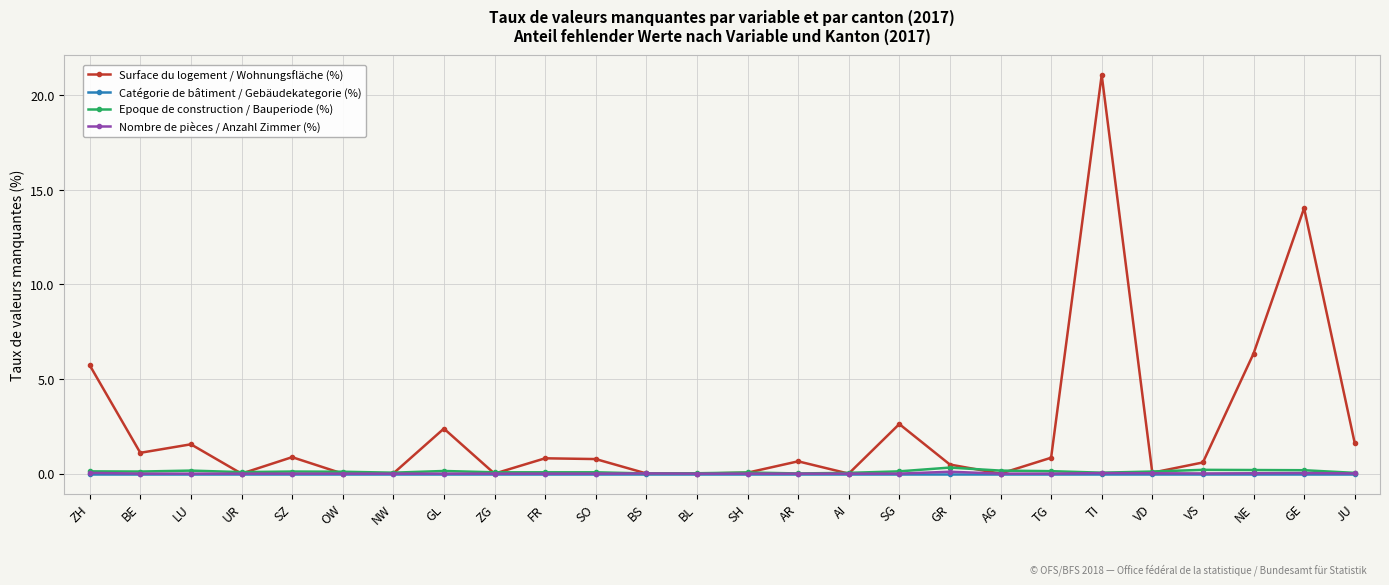

Is the value of Epoque de construction / Bauperiode (%) at BS greater than the value of Surface du logement / Wohnungsfläche (%) at VS?

No